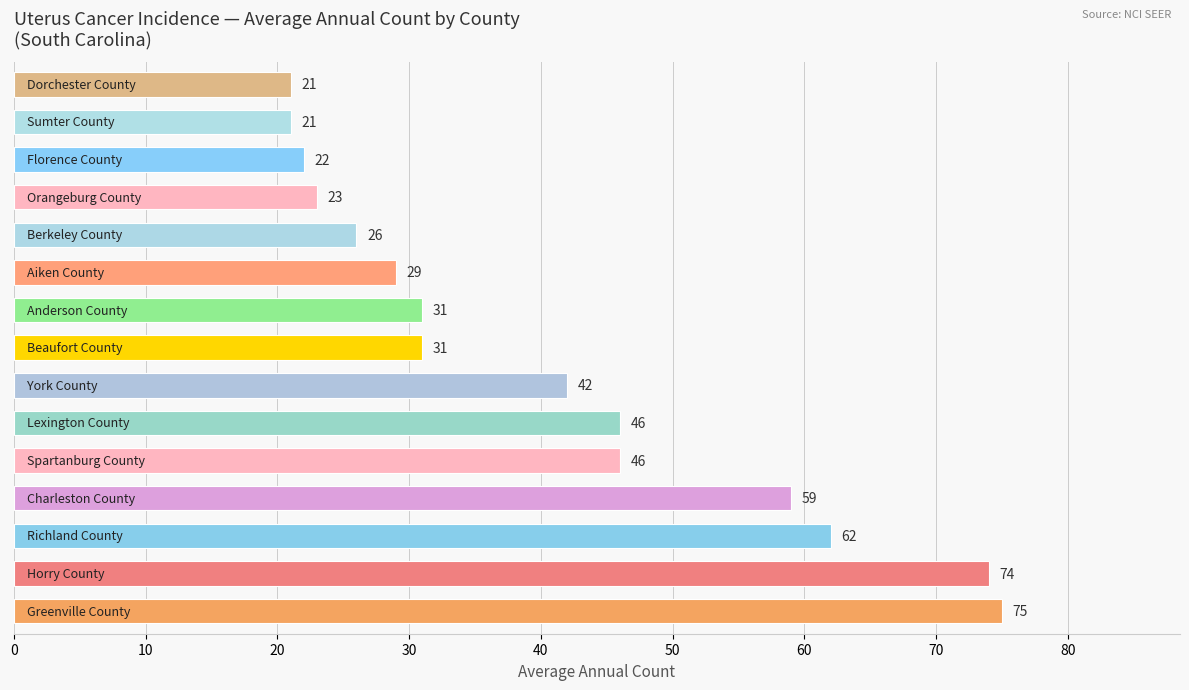

What is the minimum value shown in the chart?

21